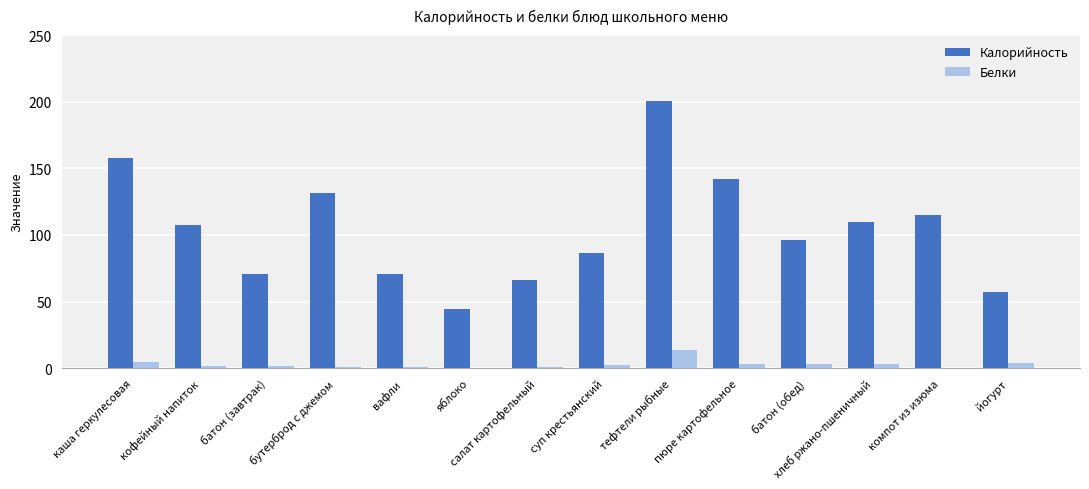

The value of Калорийность at тефтели рыбные is 130.1. True or false?

False